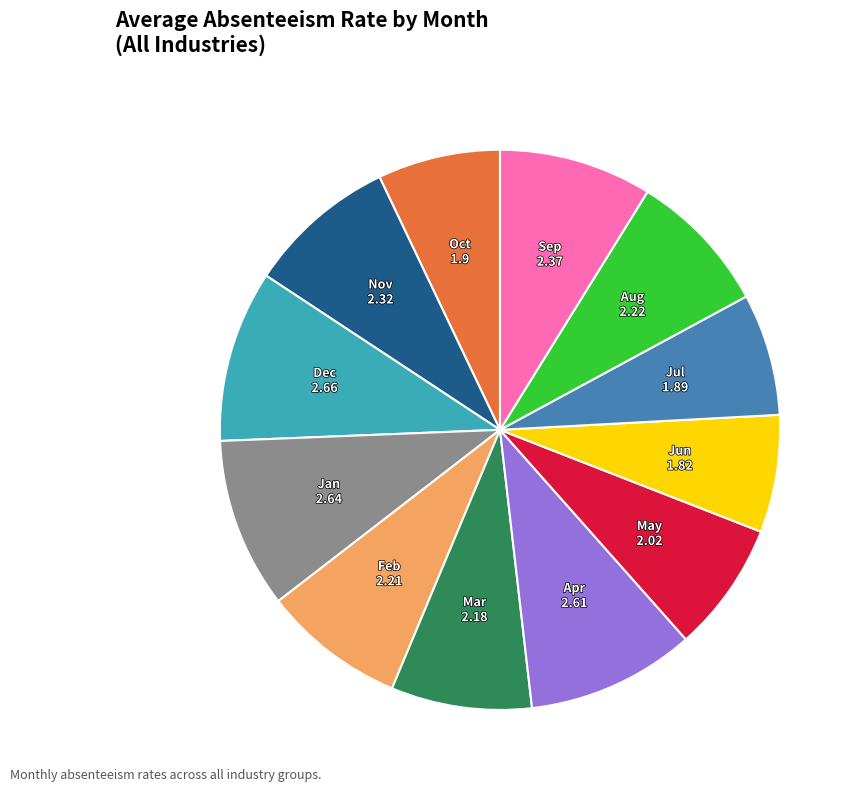

Is the sum of Feb and Dec greater than half?

No